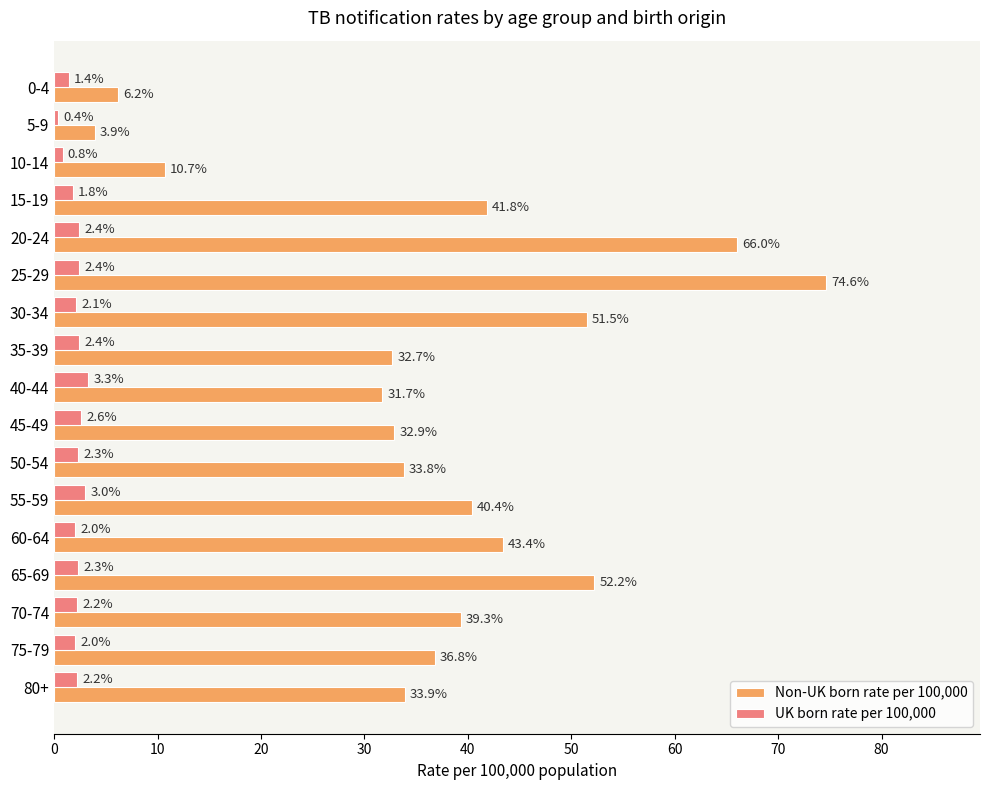

What is the minimum value for UK born rate per 100,000?

0.4